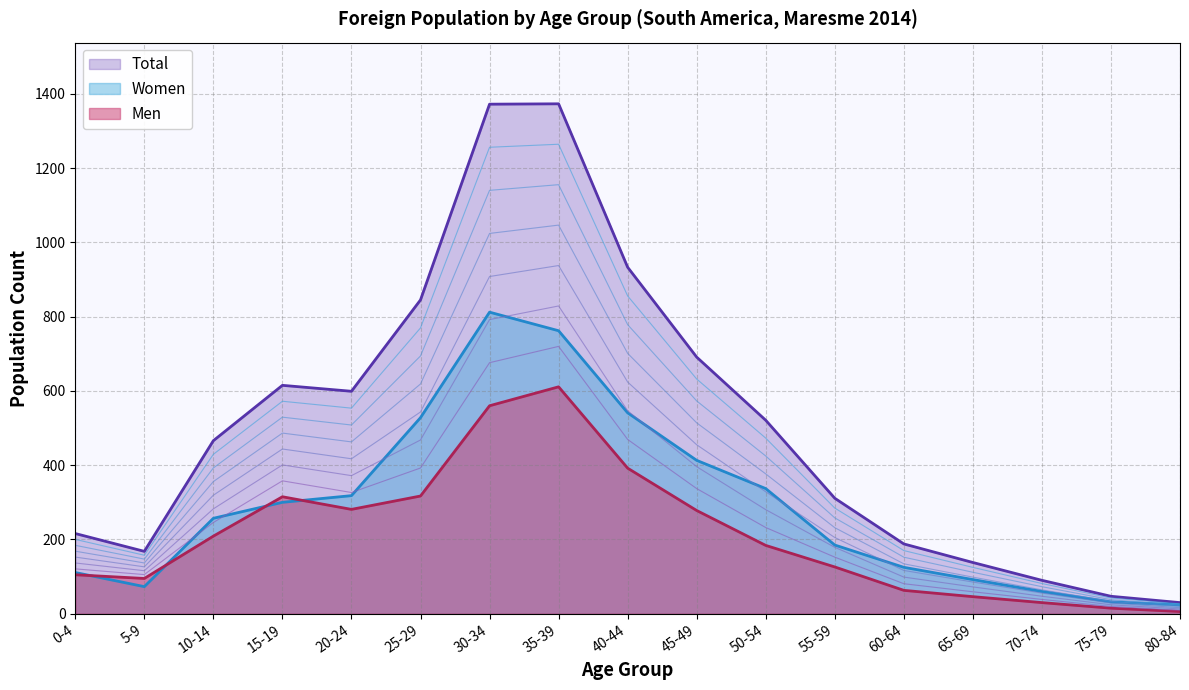

Which has a higher value, 0-4 or 55-59?

55-59